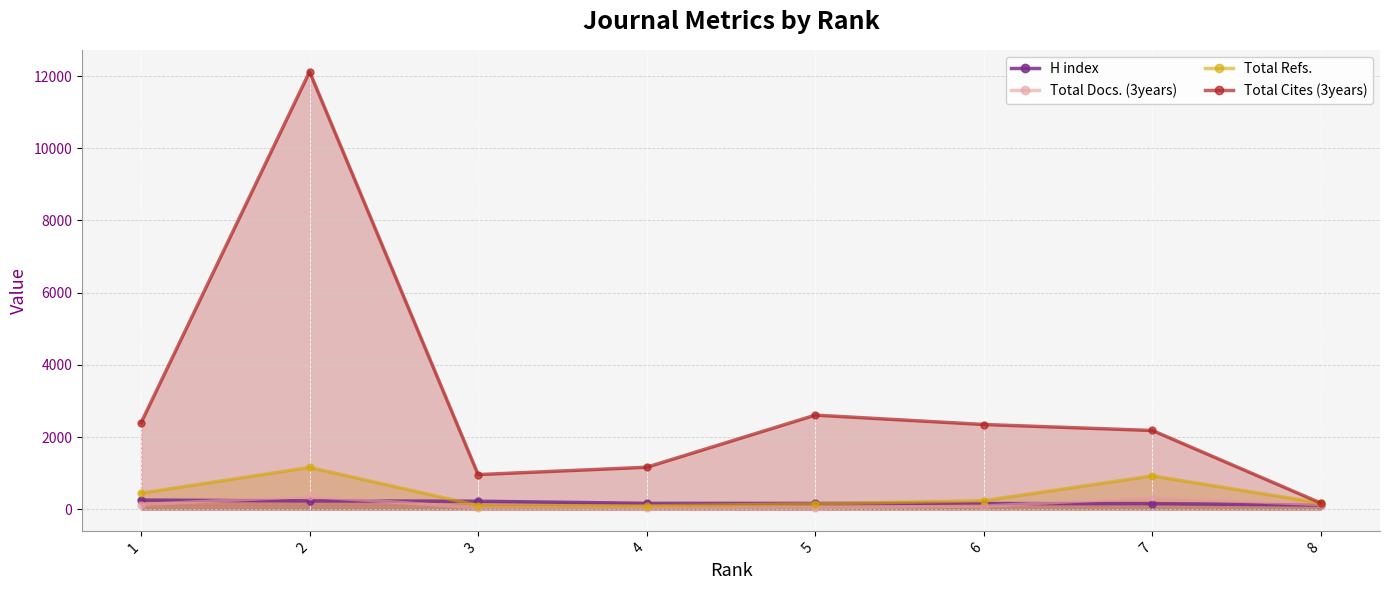

Between which two adjacent categories do H index and Total Refs. first intersect?

2 and 3